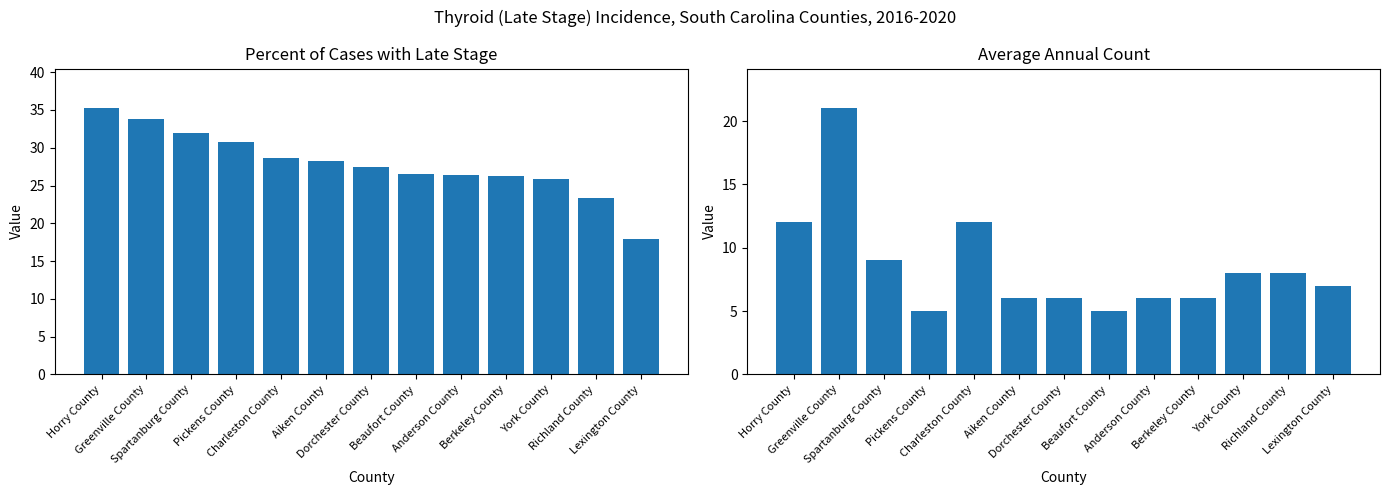

Which series has the widest spread of values?

Percent Late Stage